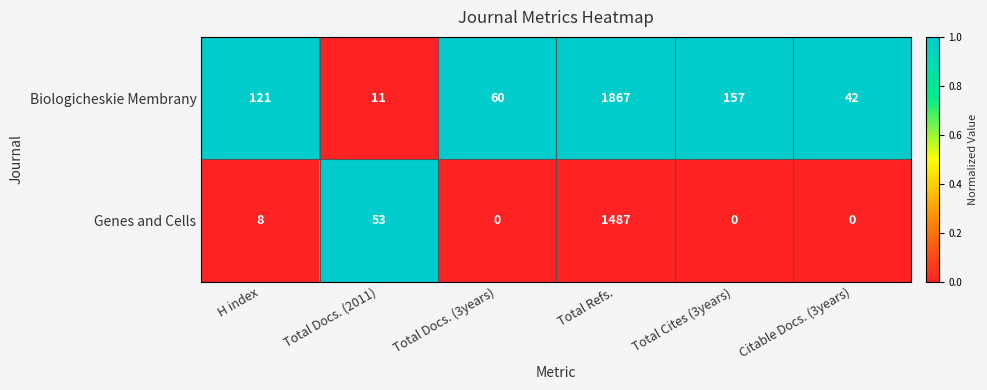

True or false: Biologicheskie Membrany has a value of 157 at Total Cites (3years).

True